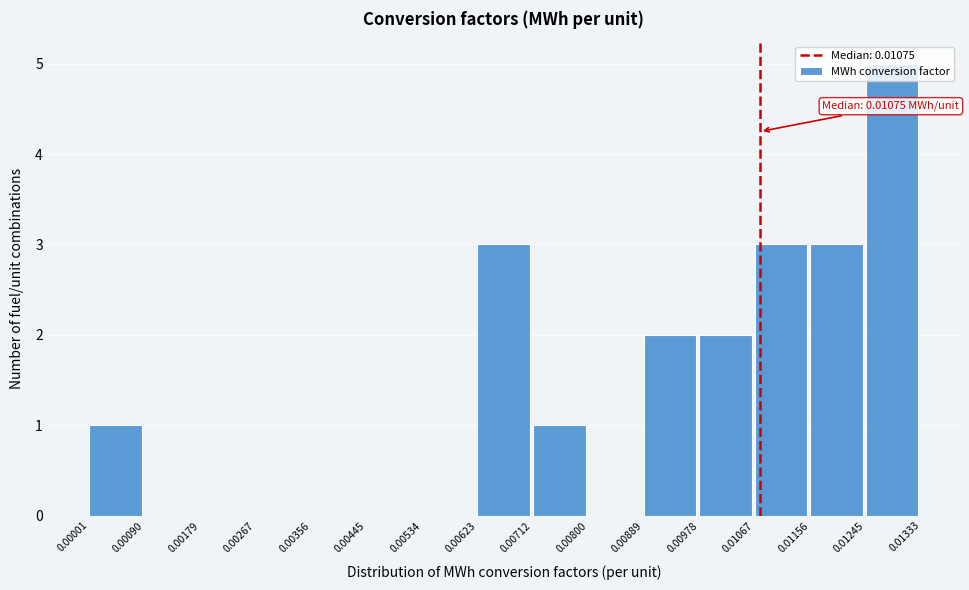

Which range on the x-axis has the tallest bar?

0.01245 to 0.01333